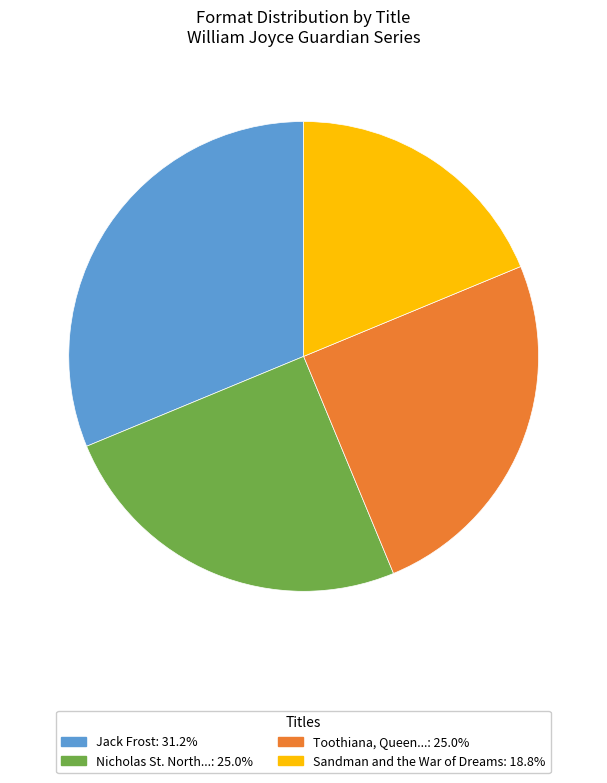

Does any single category account for the majority?

No